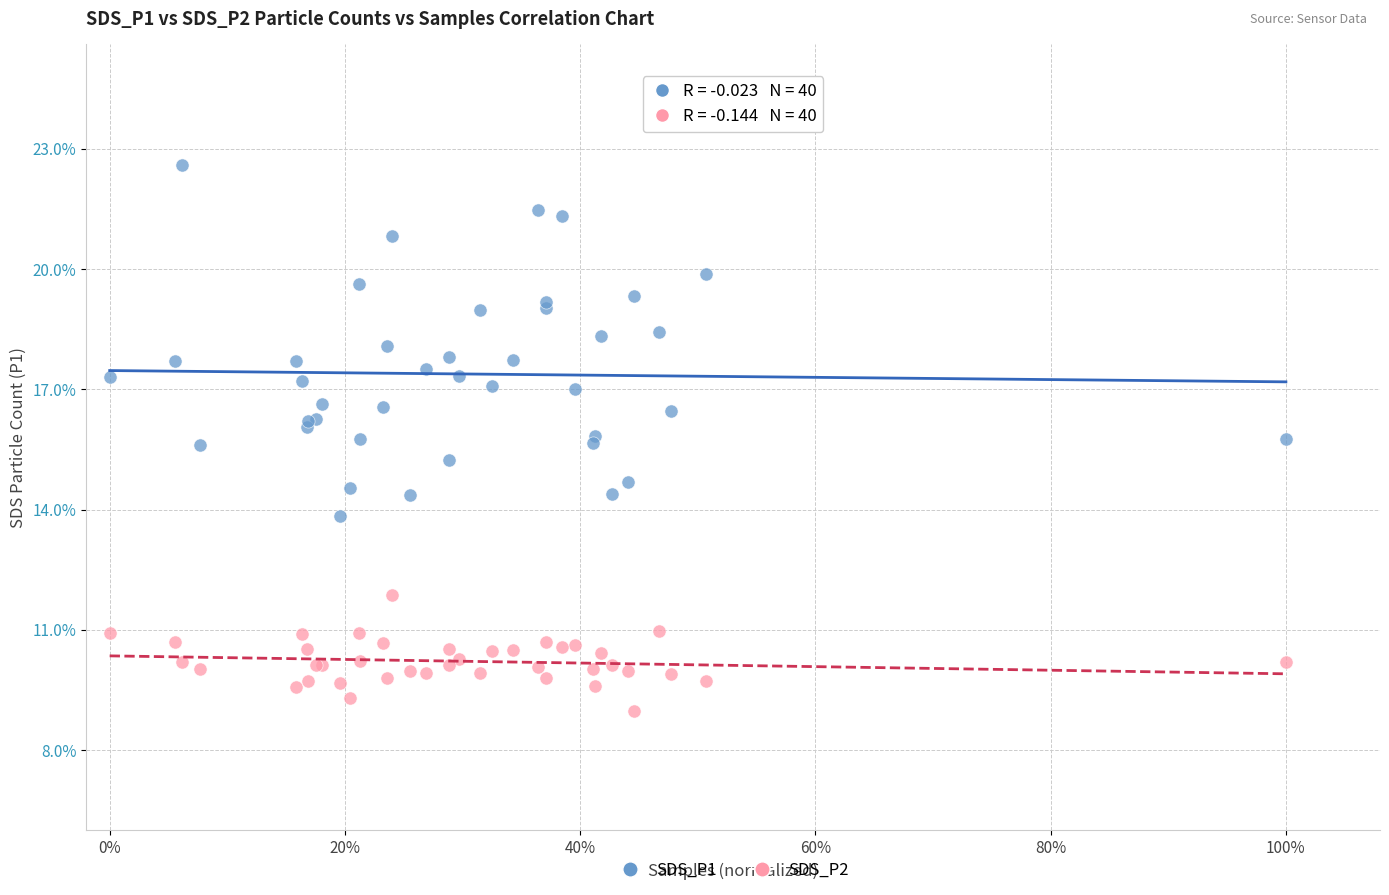

Which series reaches the maximum Y coordinate?

SDS_P1